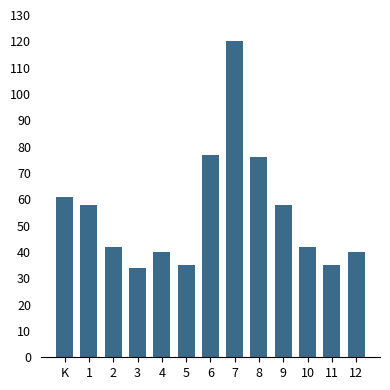

Does the chart contain stacked bars?

No